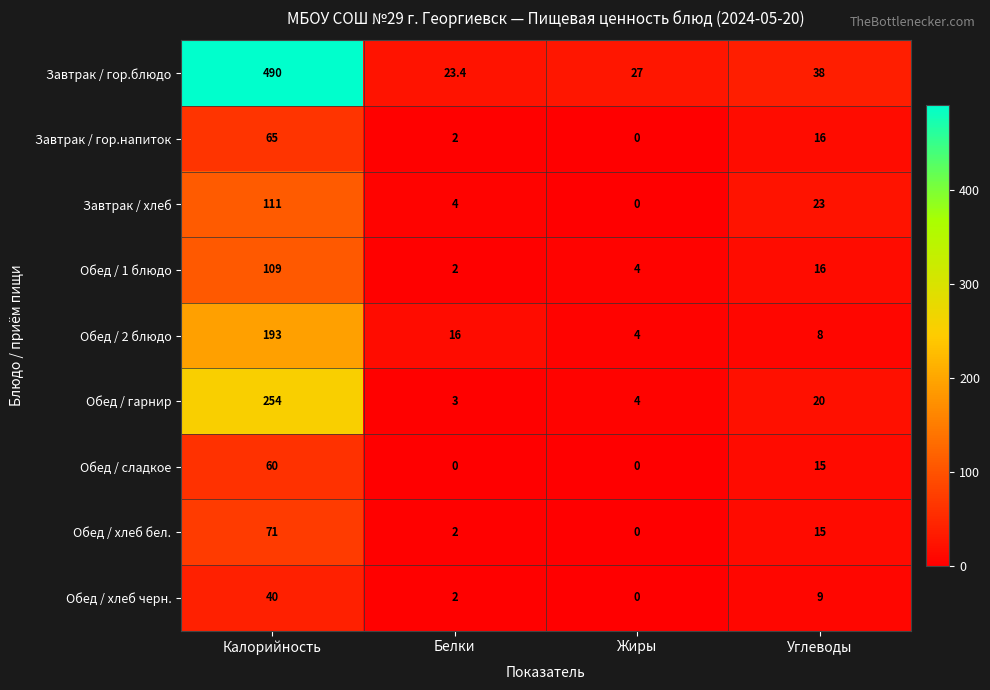

What is the difference between the Обед / гарнир values at Углеводы and Калорийность?

234.0